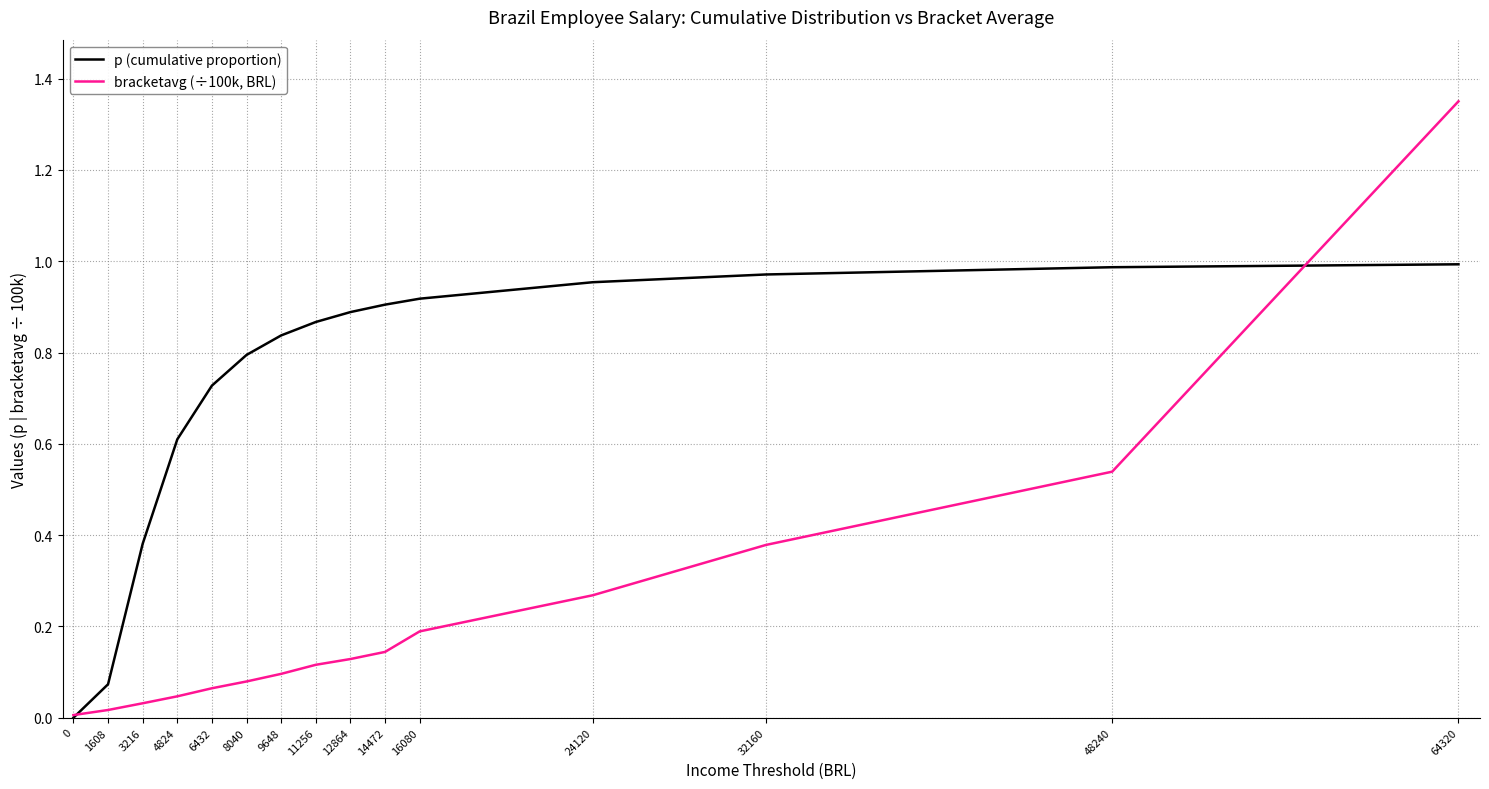

What is the sum of all bracketavg (÷100k, BRL) values?

3.5